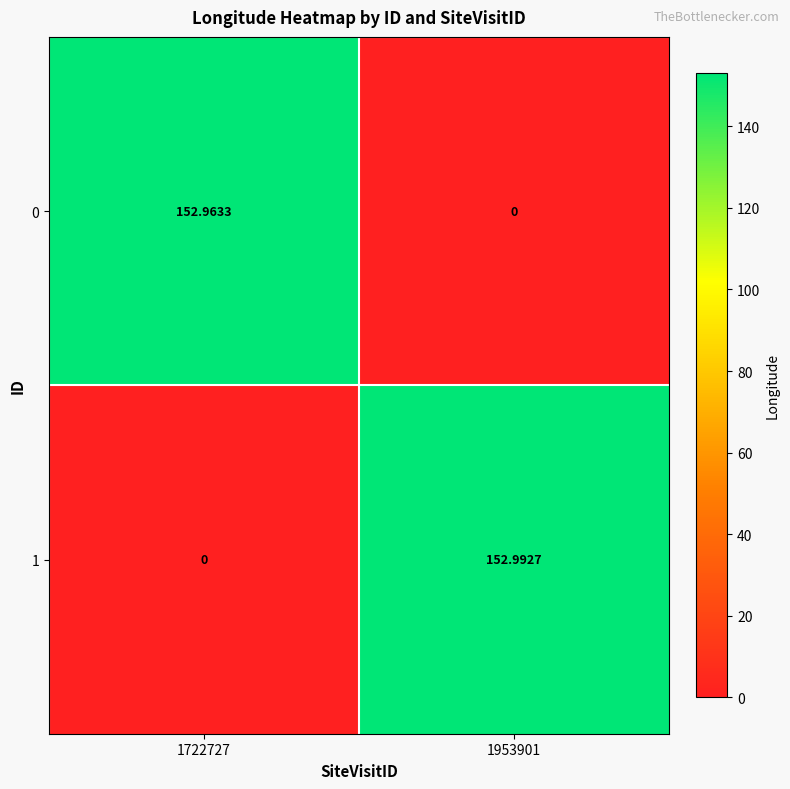

List the series in order of their overall mean, lowest first.

0, 1